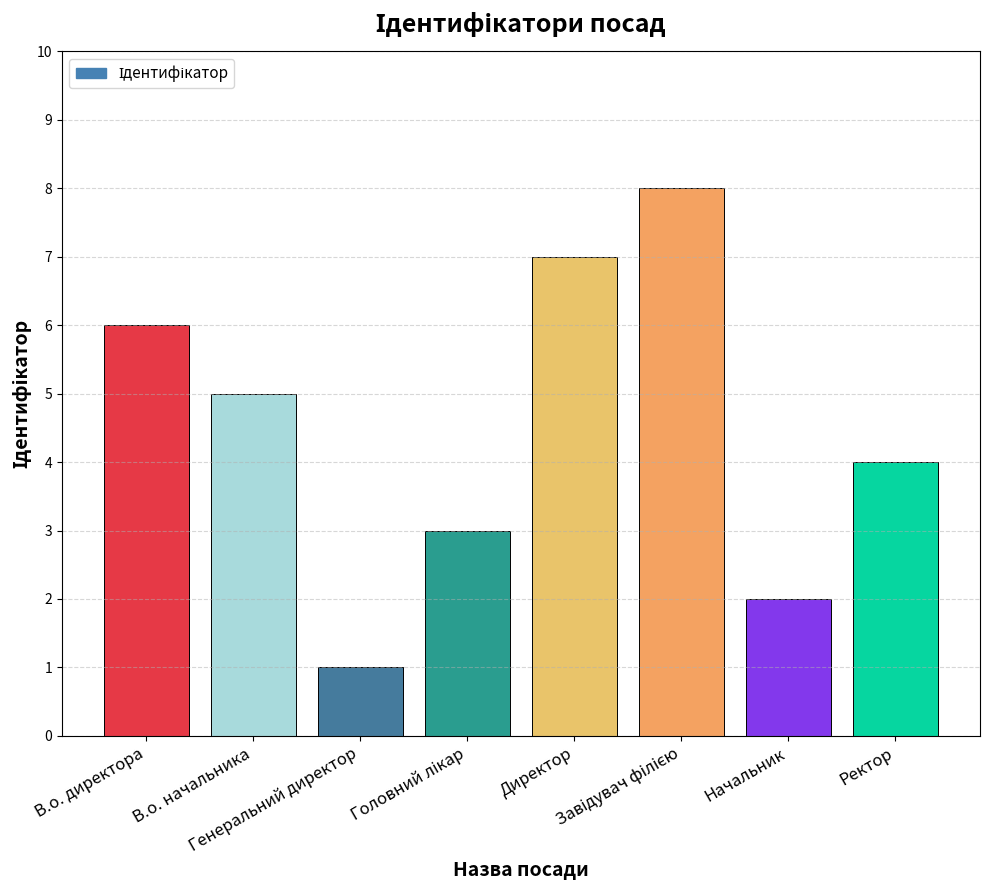

What is the maximum value shown in the chart?

8